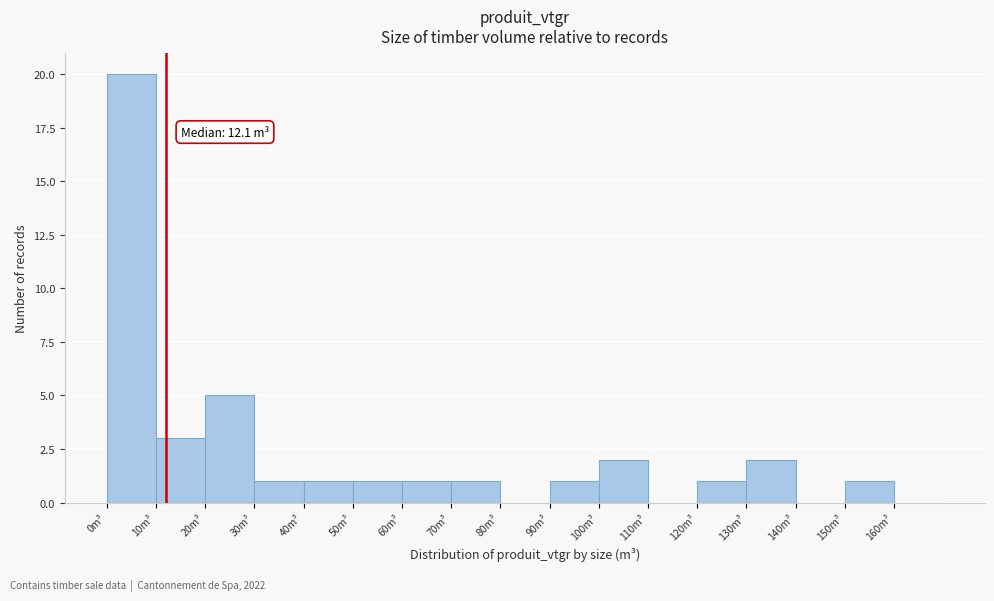

Over which range of the x-axis is the bar tallest?

0 to 10